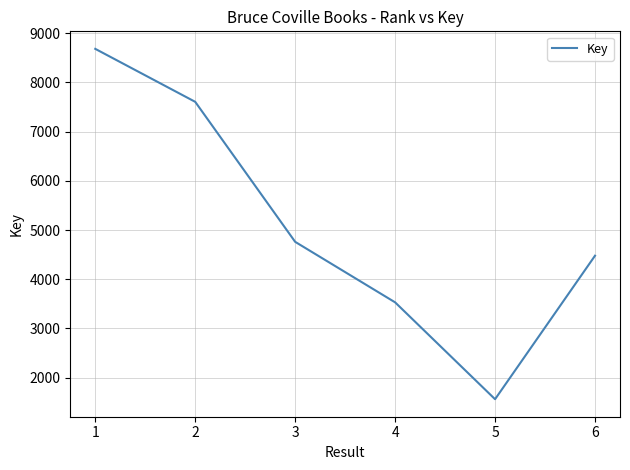

What is the smallest value displayed?

1561